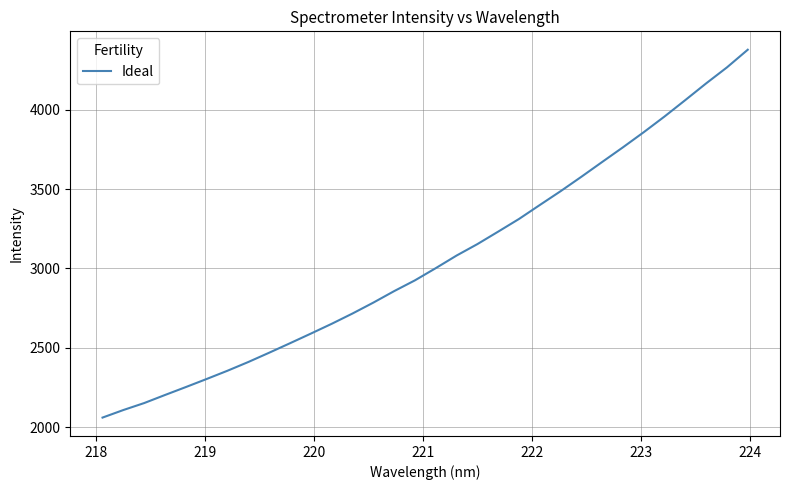

How many categories are shown in the chart?

32